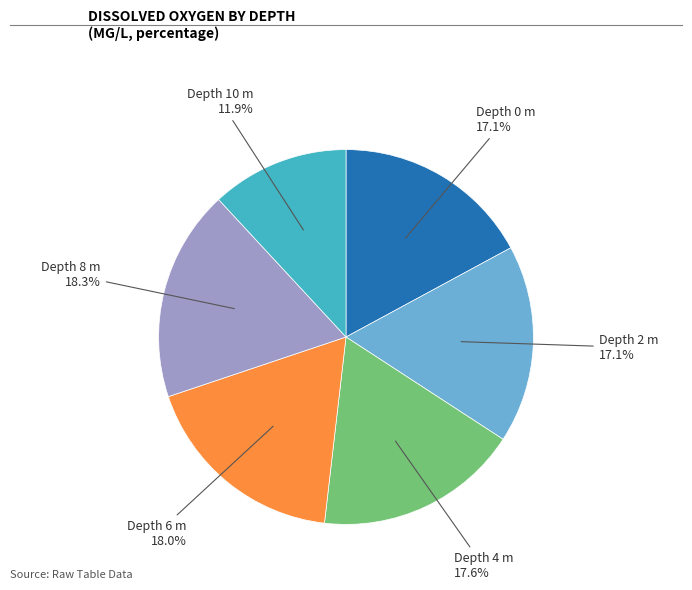

What is the ratio of the value at Depth 10 m to the value at Depth 4 m?

0.7